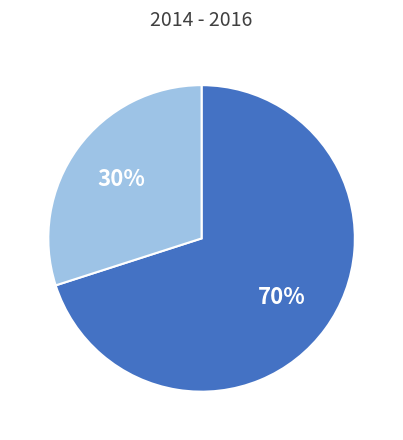

Count the number of slices in the pie.

2